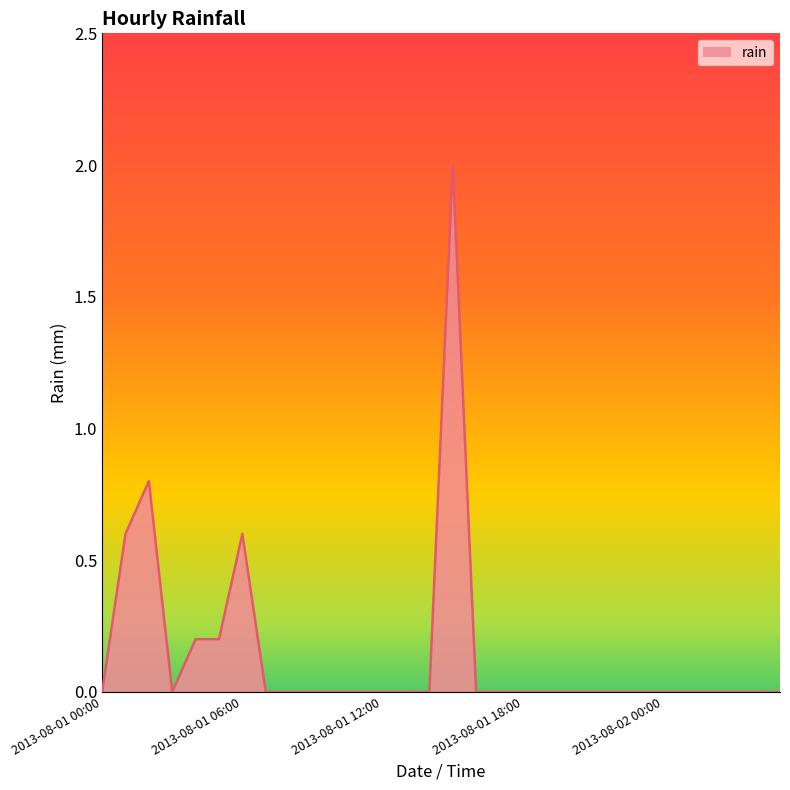

What is the maximum value shown in the chart?

2.0